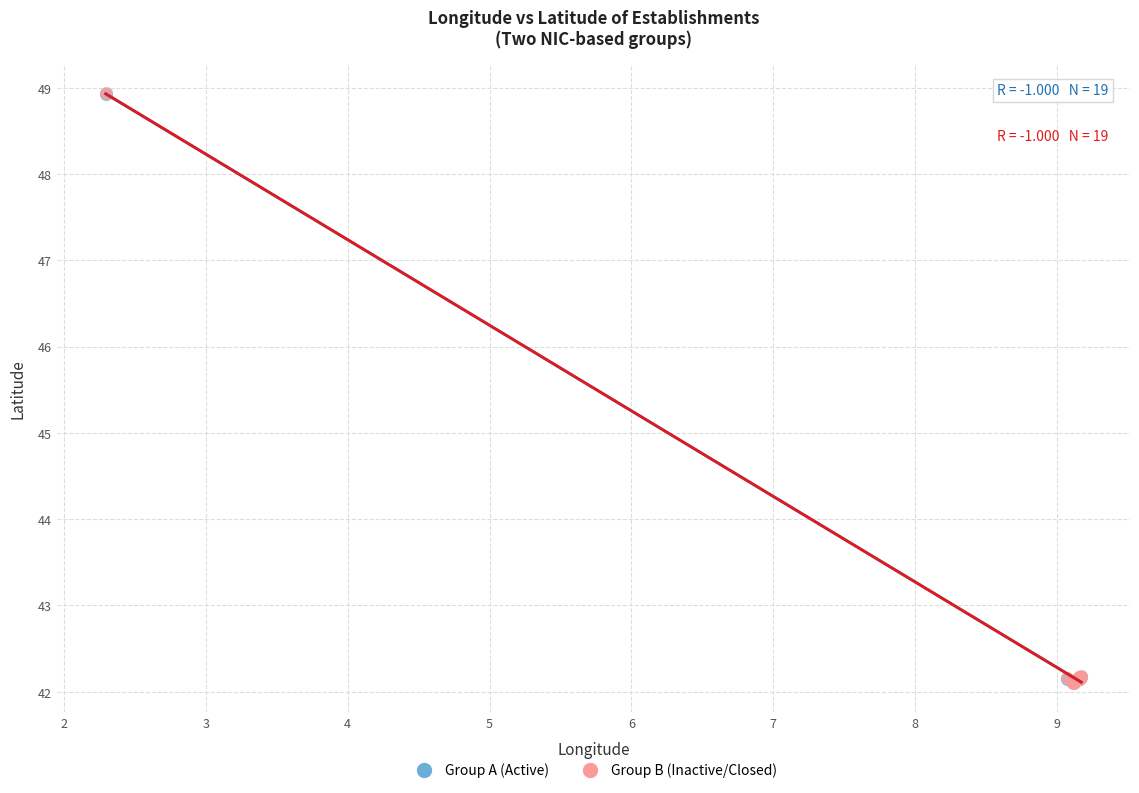

What are all the series names shown in the legend?

Group A (Active), Group B (Inactive/Closed)